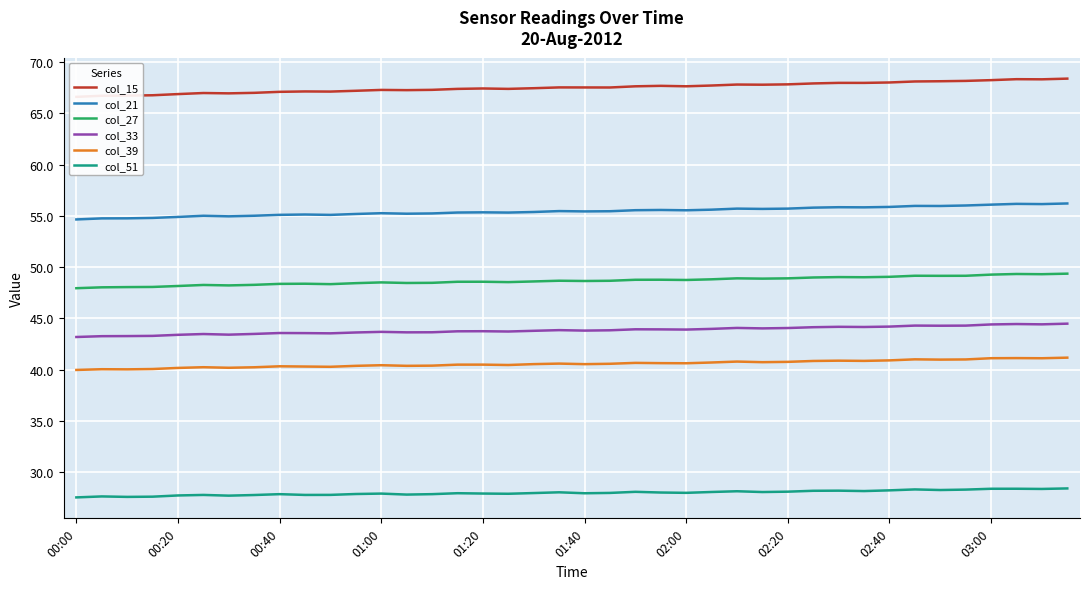

What is the difference between the maximum and second lowest values in the col_39 series?

1.1